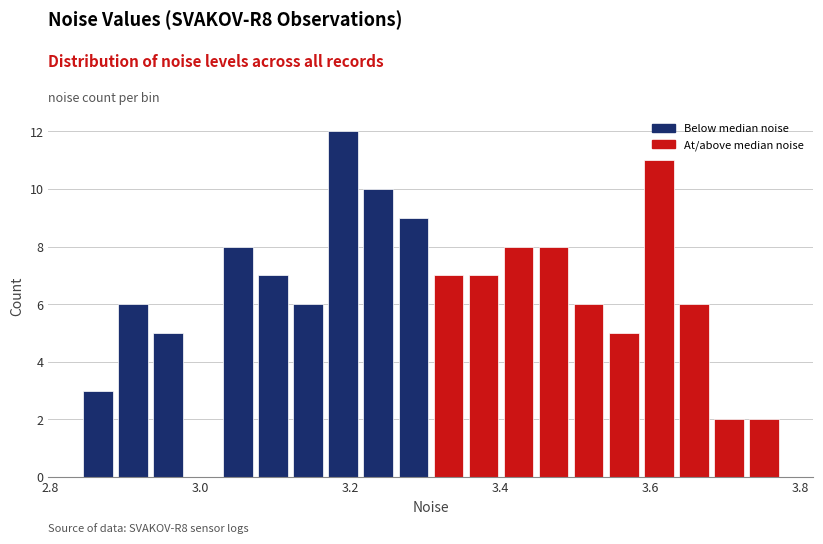

Around what value on the x-axis is the tallest bar? Give the approximate position of its centre, as read against the axis.

3.20